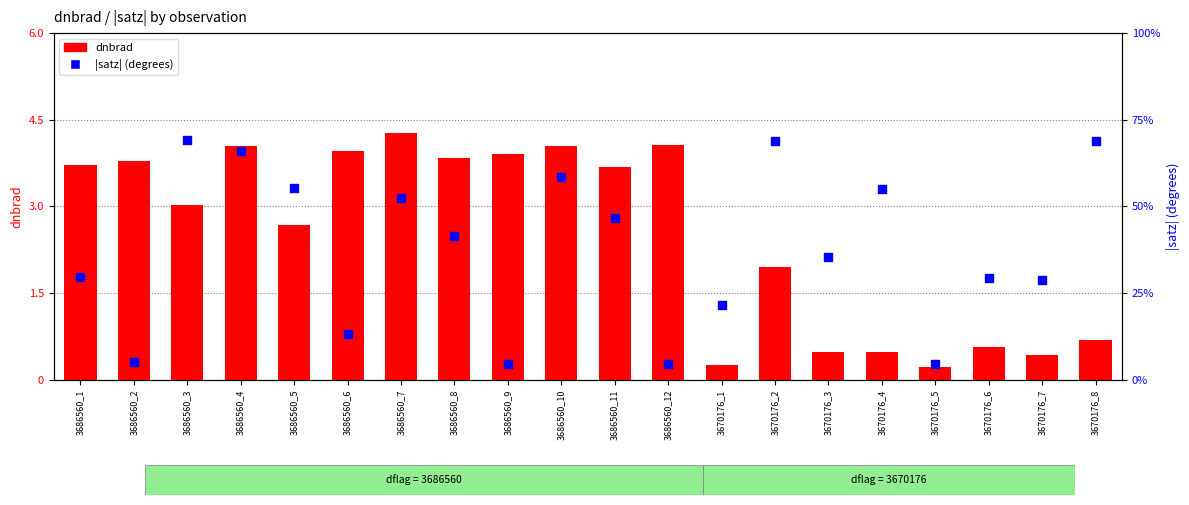

Which series has the widest spread of Y values?

dnbrad